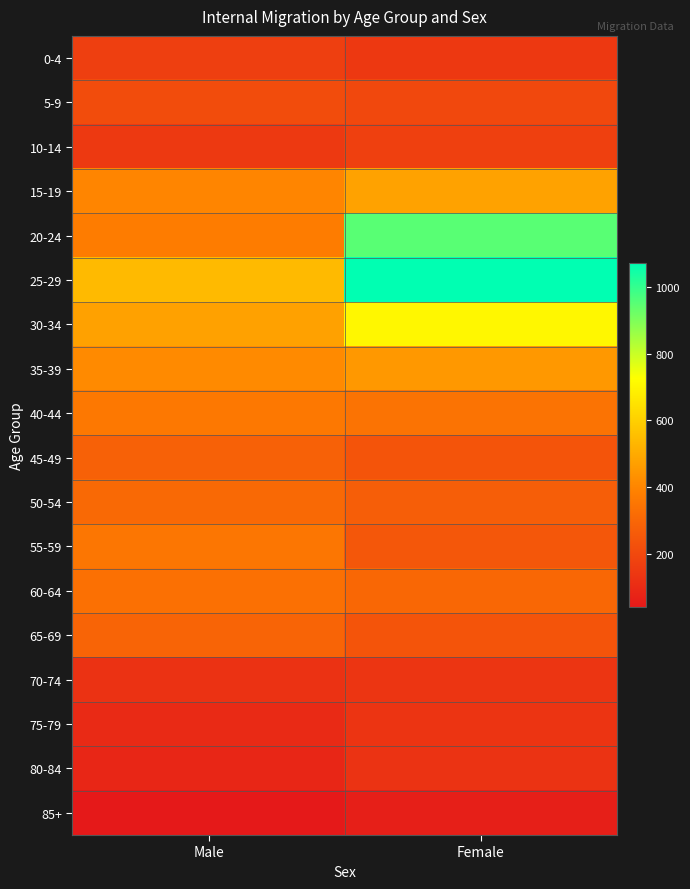

What is the total value across all series at Female?

6269